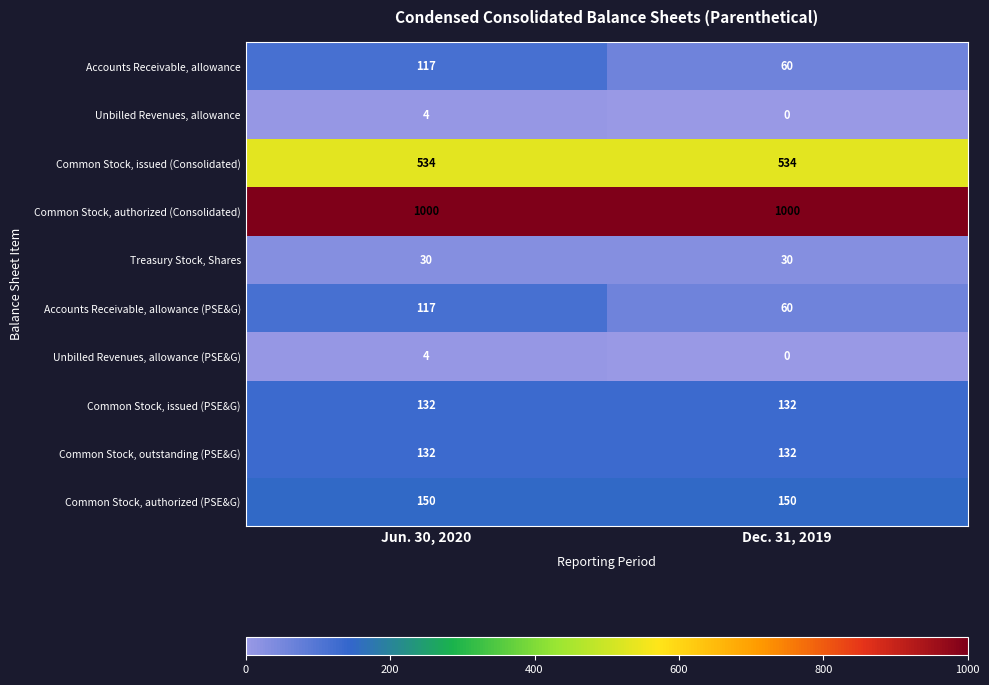

What is the sum of the Accounts Receivable, allowance values at Jun. 30, 2020 and Dec. 31, 2019?

177